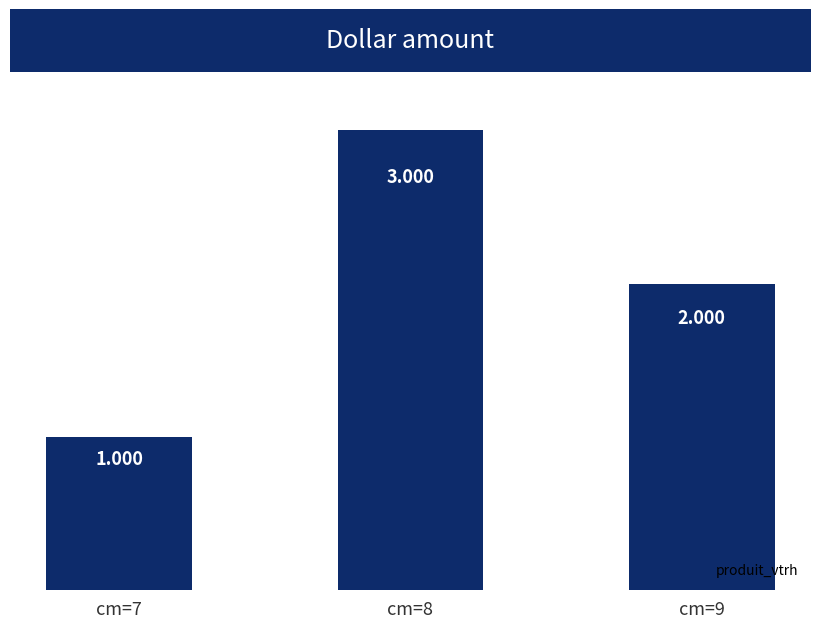

Does the chart contain stacked bars?

No